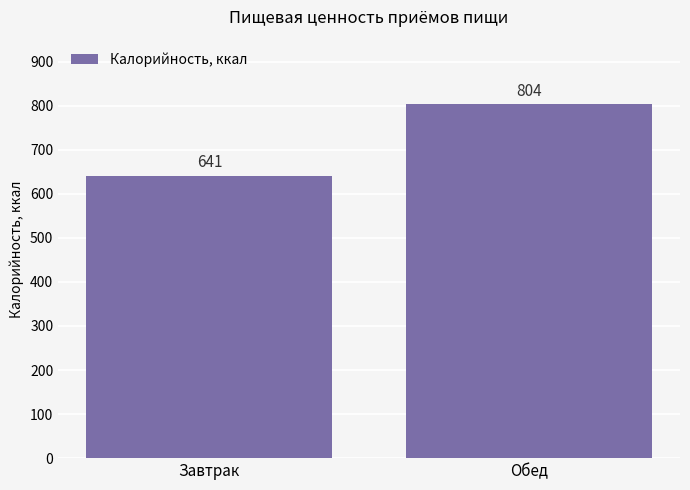

List the labels in order of value, largest first.

Обед, Завтрак